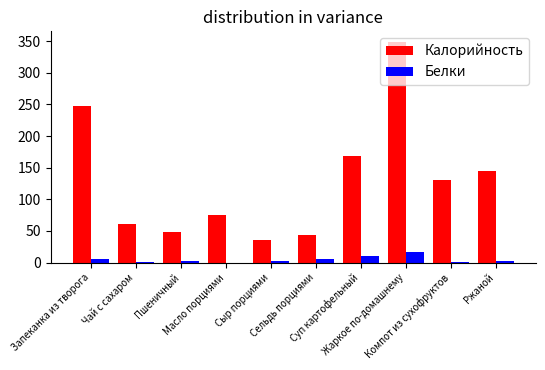

What is the maximum value shown in the chart?

348.0